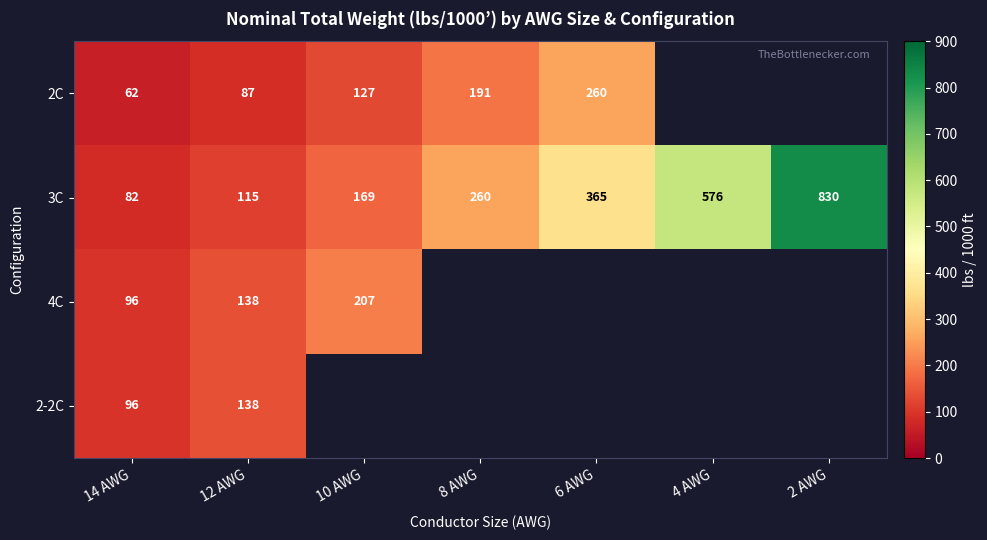

Rank the categories by 3C value from lowest to highest.

14 AWG, 12 AWG, 10 AWG, 8 AWG, 6 AWG, 4 AWG, 2 AWG